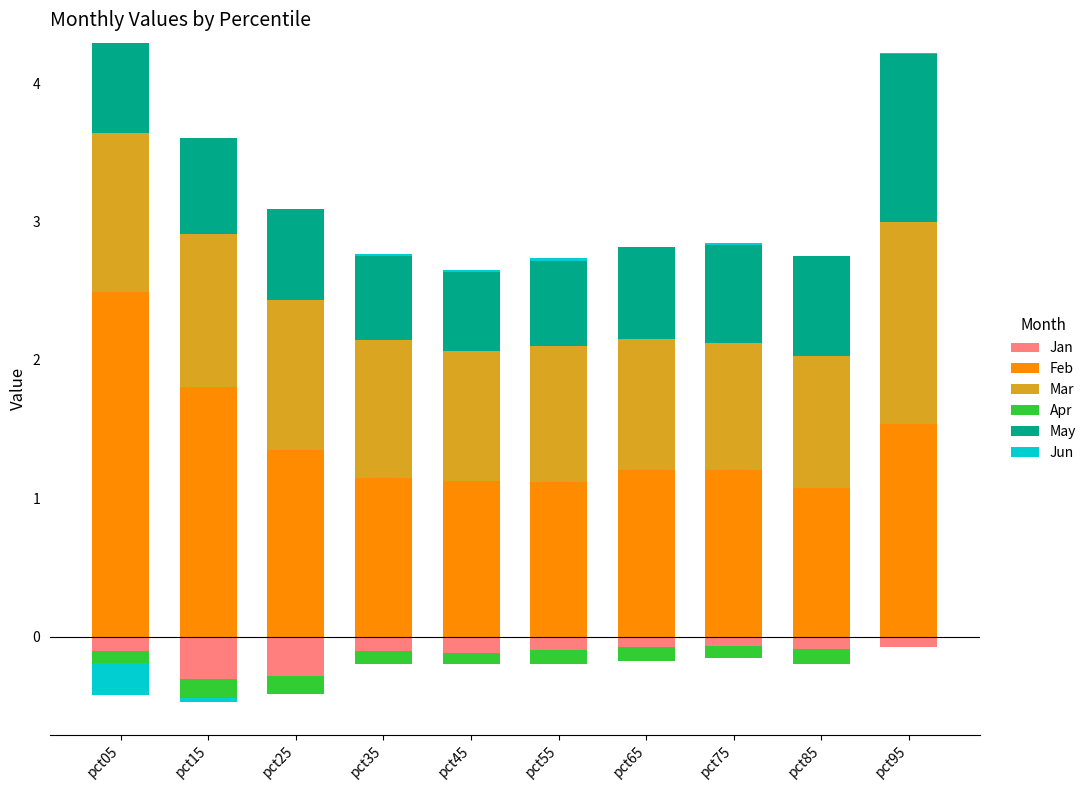

Which series has the widest spread of values?

Feb